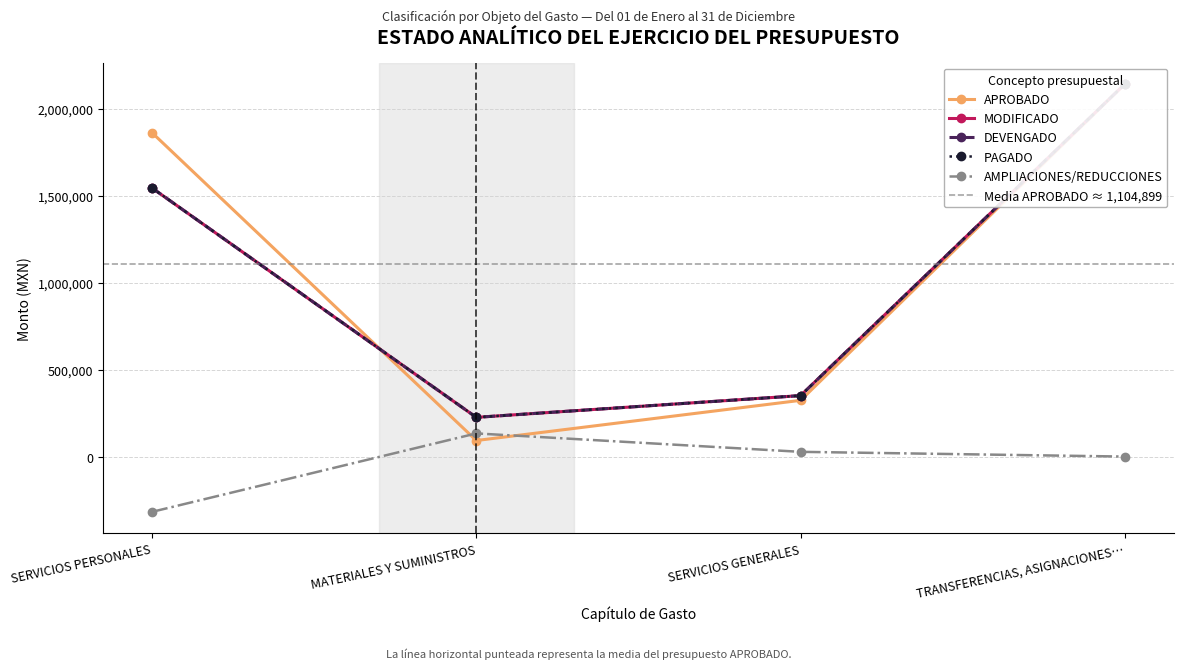

True or false: AMPLIACIONES/REDUCCIONES has more than 1 interior local peaks.

False